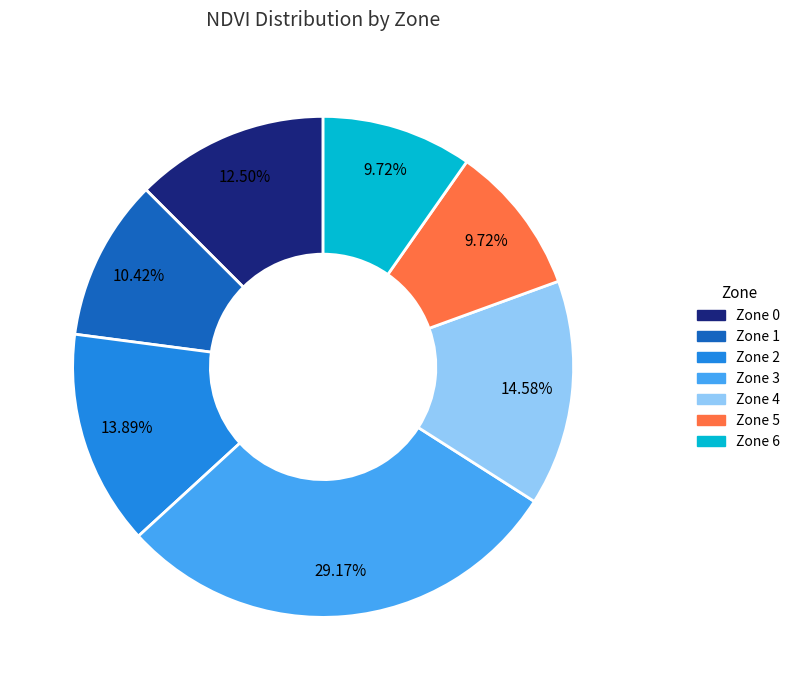

Is the sum of Zone 0 and Zone 2 greater than half?

No